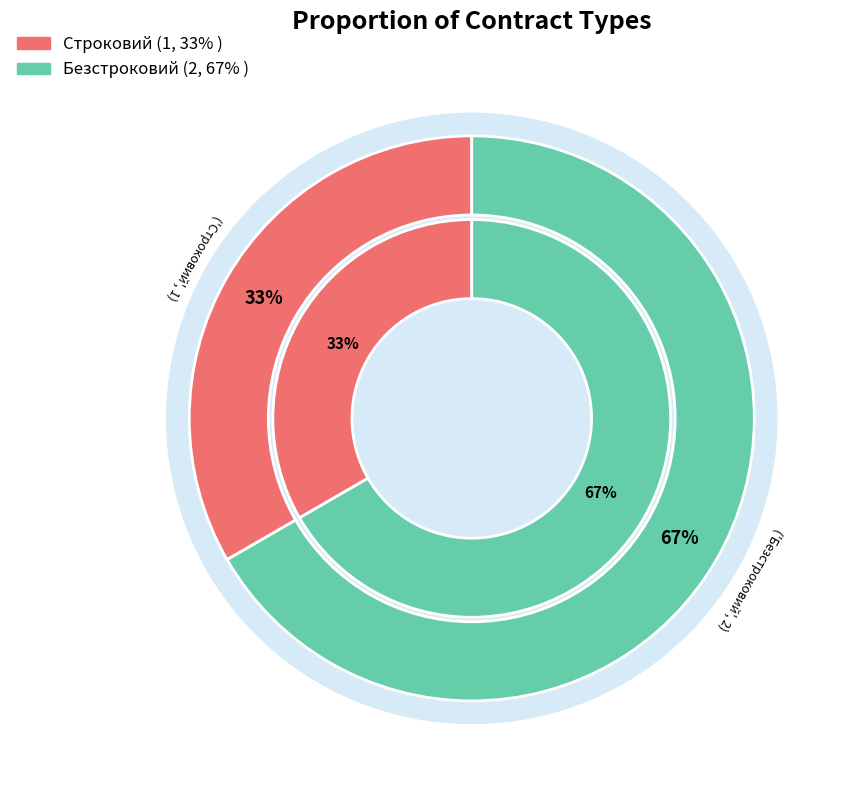

Rank the categories by value from highest to lowest.

Безстроковий, Строковий